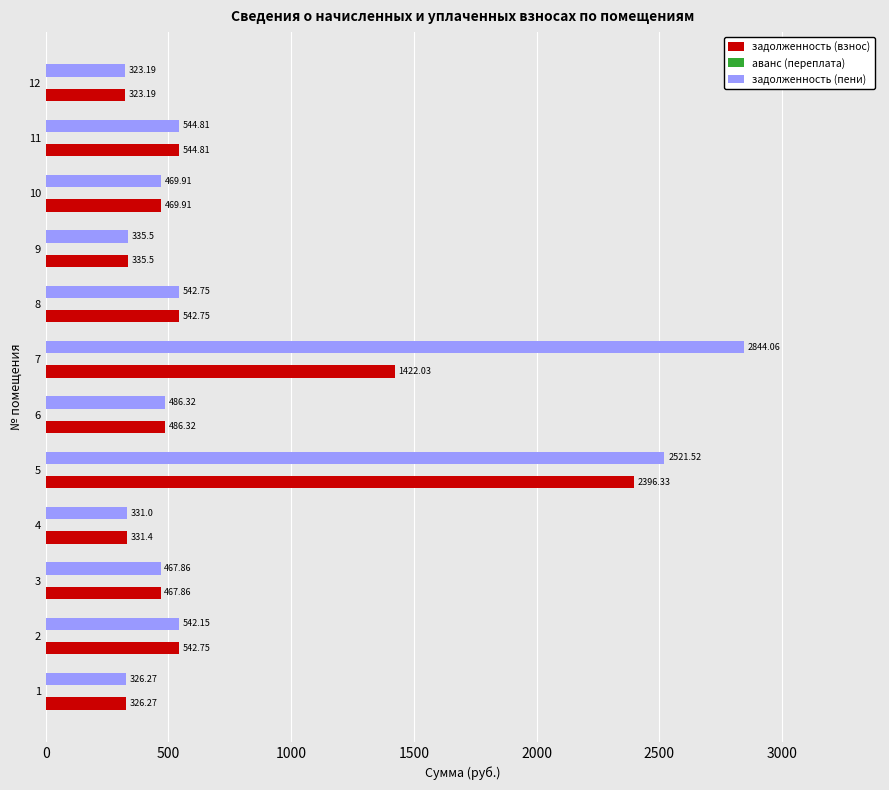

What is the average value of the задолженность (взнос) series?

682.4